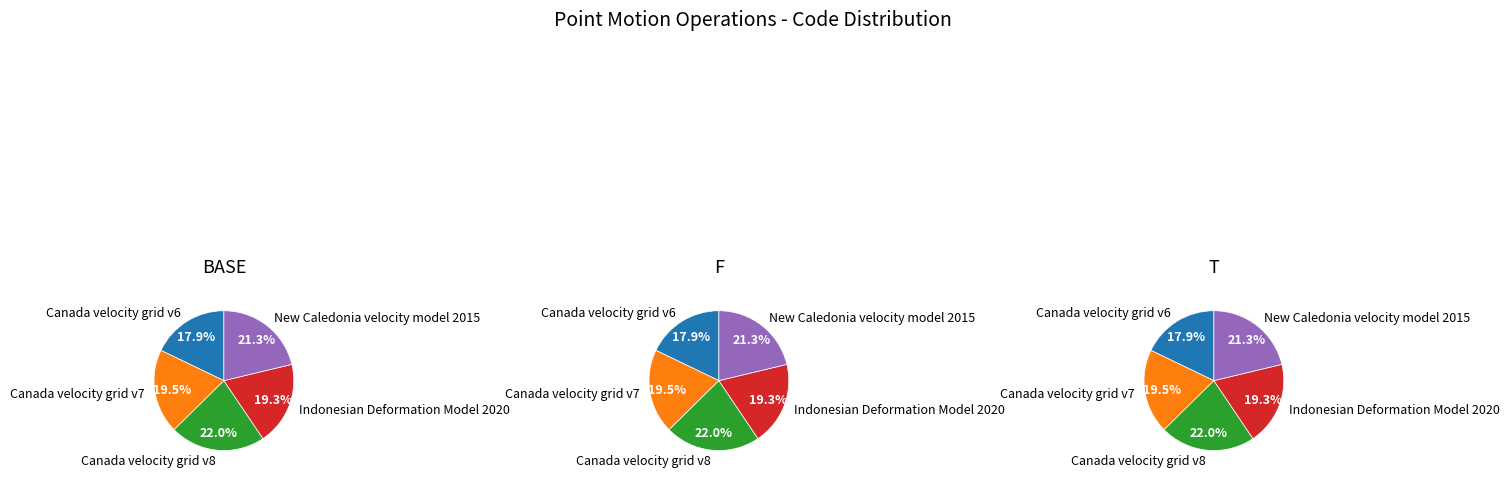

Combined, do Canada velocity grid v7 and New Caledonia velocity model 2015 account for over 50%?

No